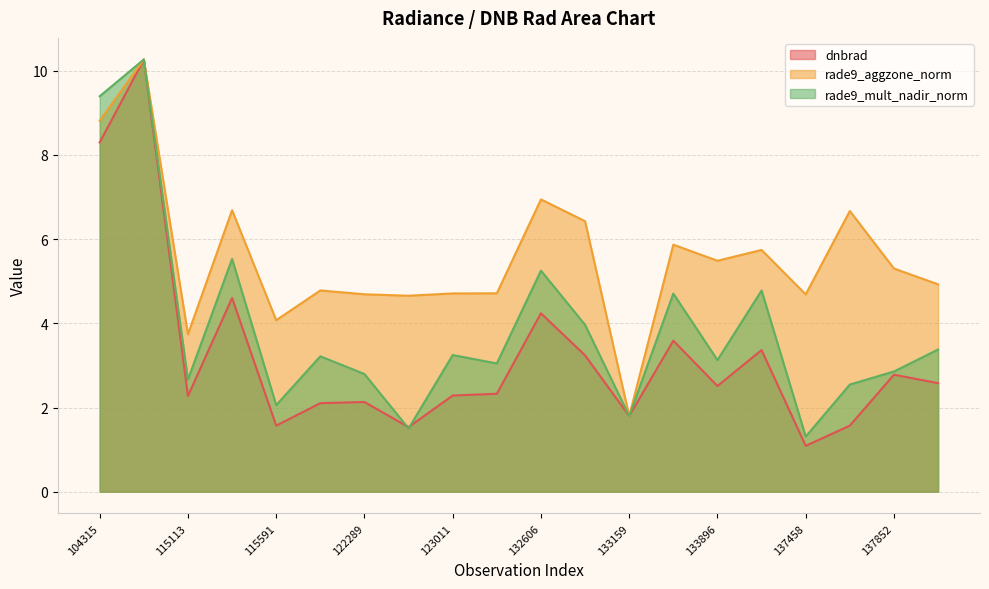

What is the minimum value for rade9_aggzone_norm?

1.8